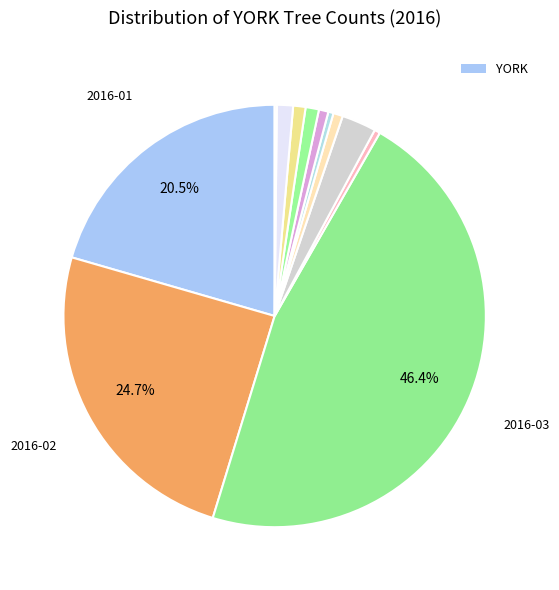

Is there any slice that represents more than half of the pie?

No